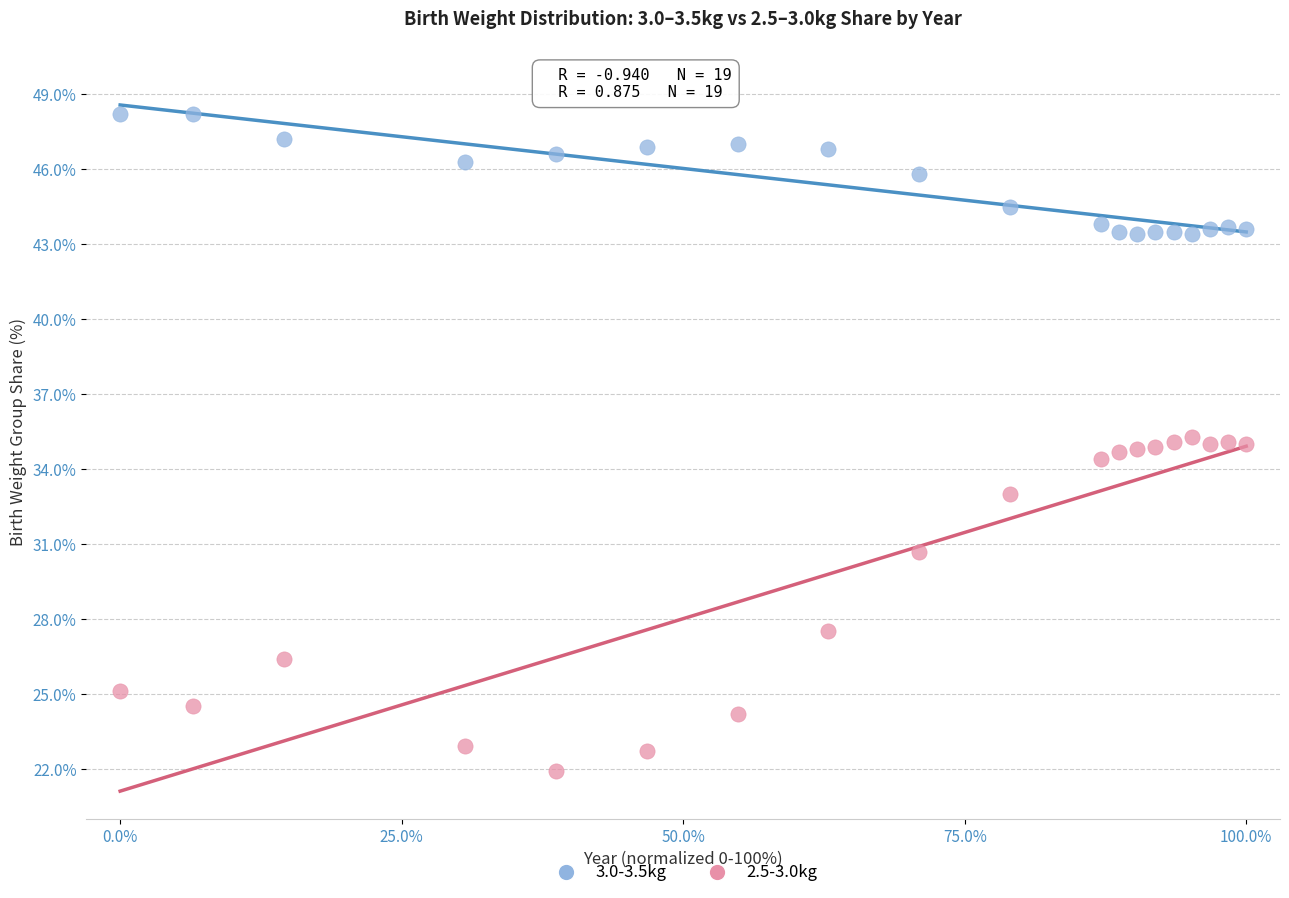

Which series contains the highest Y value?

3.0-3.5kg